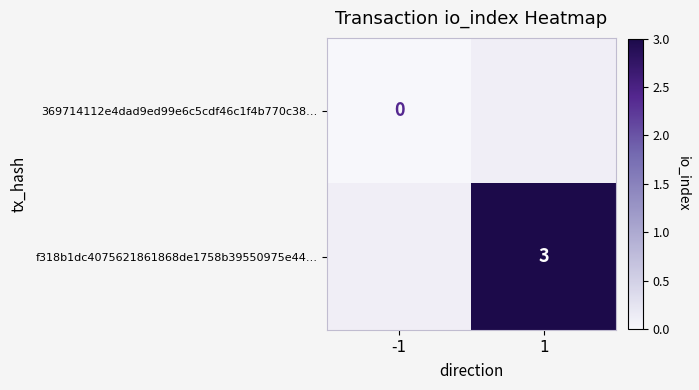

The value of f318b1dc4075621861868de1758b39550975e44… at 1 is 3. True or false?

True